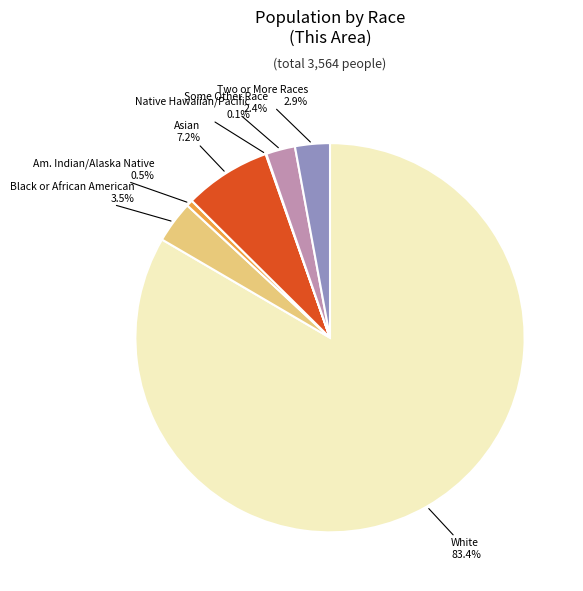

Does any single category account for the majority?

Yes